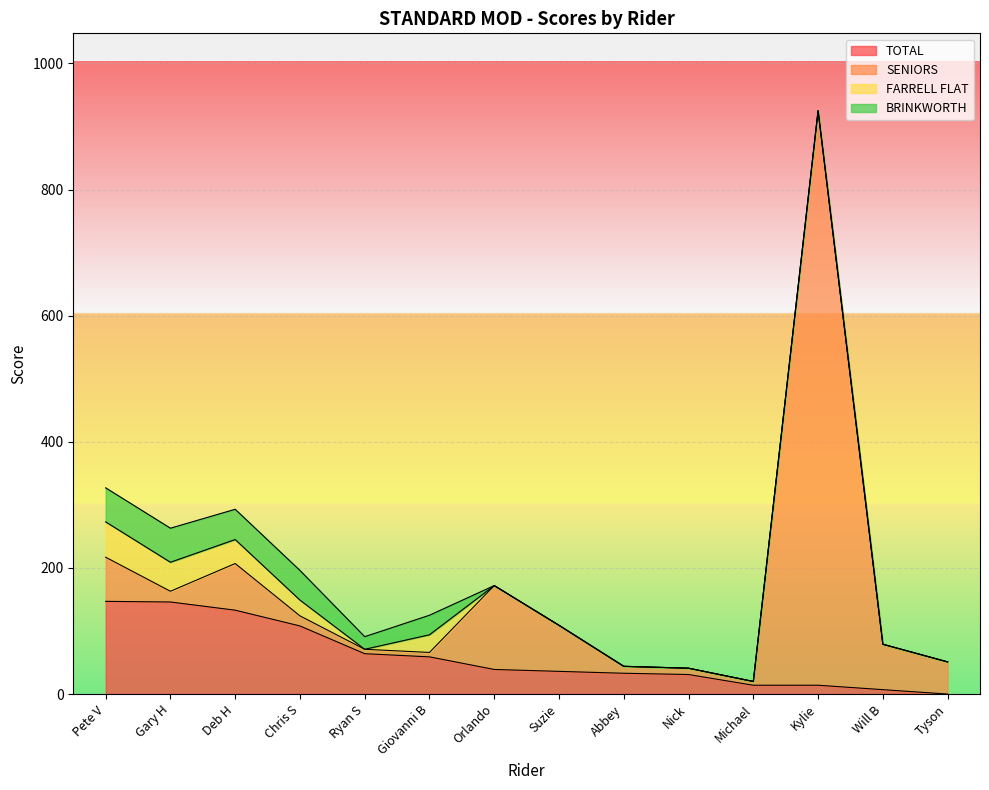

What is the difference between the highest and lowest values at Pete V?

93